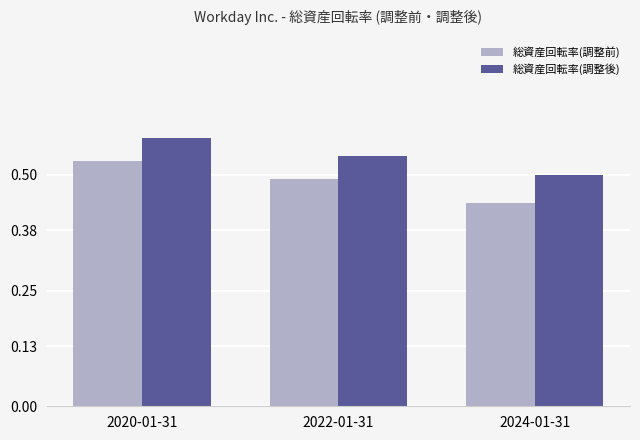

Where is 総資産回転率(調整後) nearest to the value 0?

2024-01-31